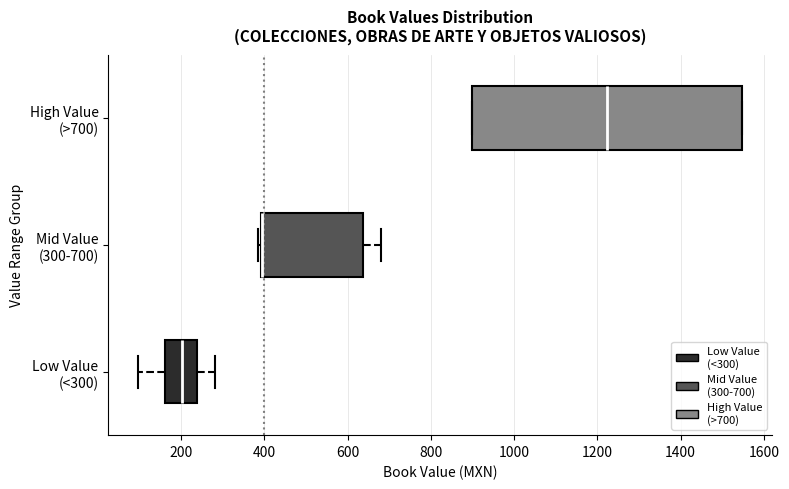

Which box is the widest, from its left edge to its right edge?

High Value (>700)